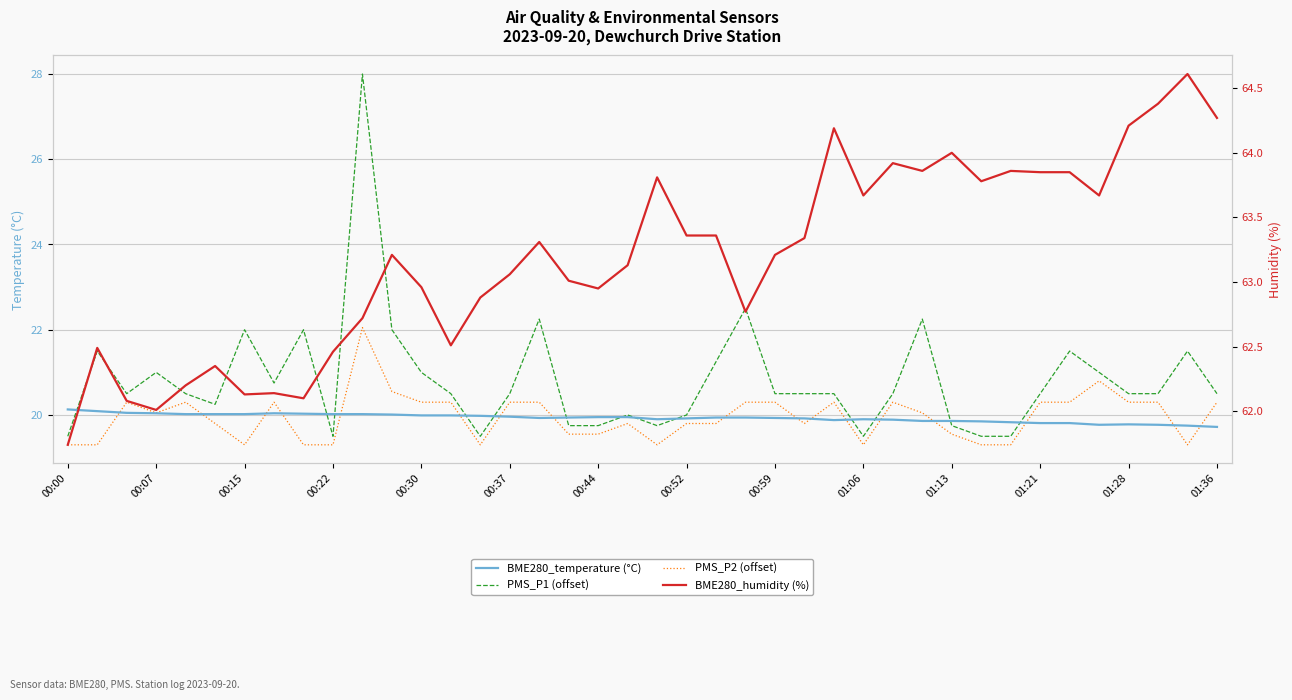

True or false: BME280_humidity (%) and BME280_temperature (°C) cross at least once.

False